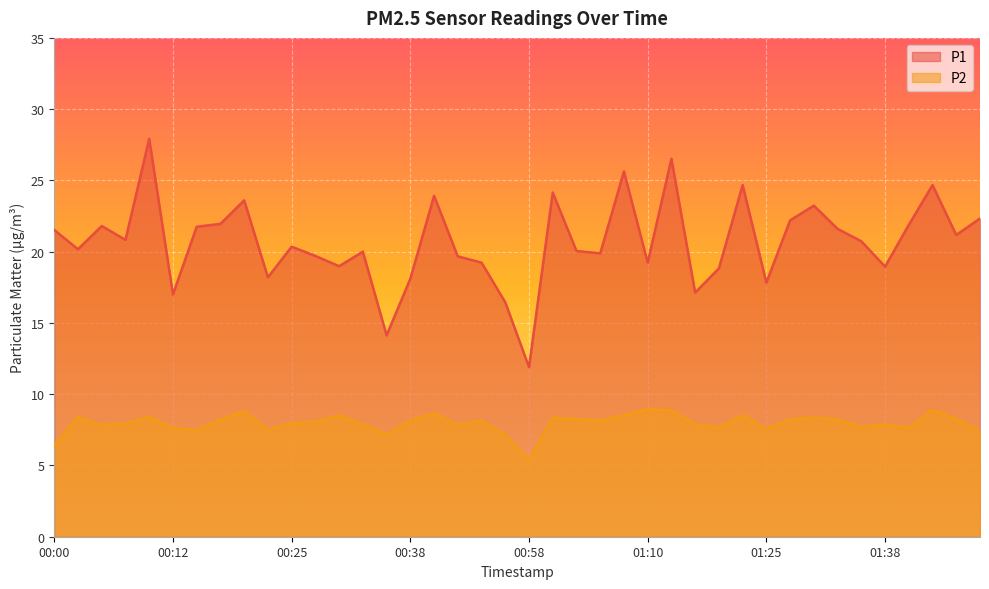

What is the label of the 18th point from the right?

01:03